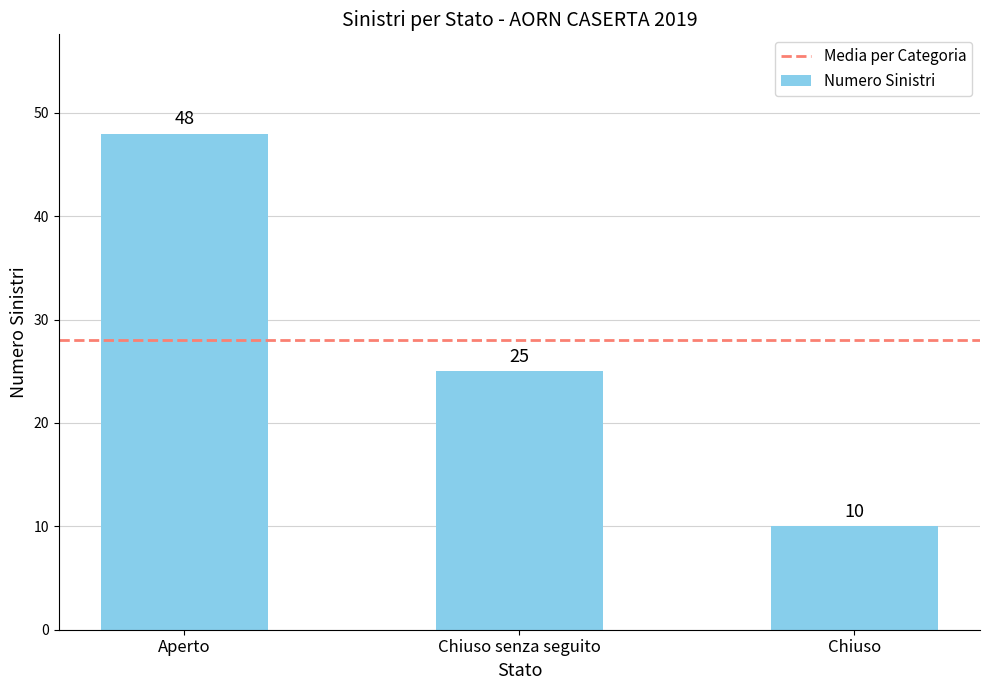

Is it true that the value at Chiuso senza seguito is 25?

True